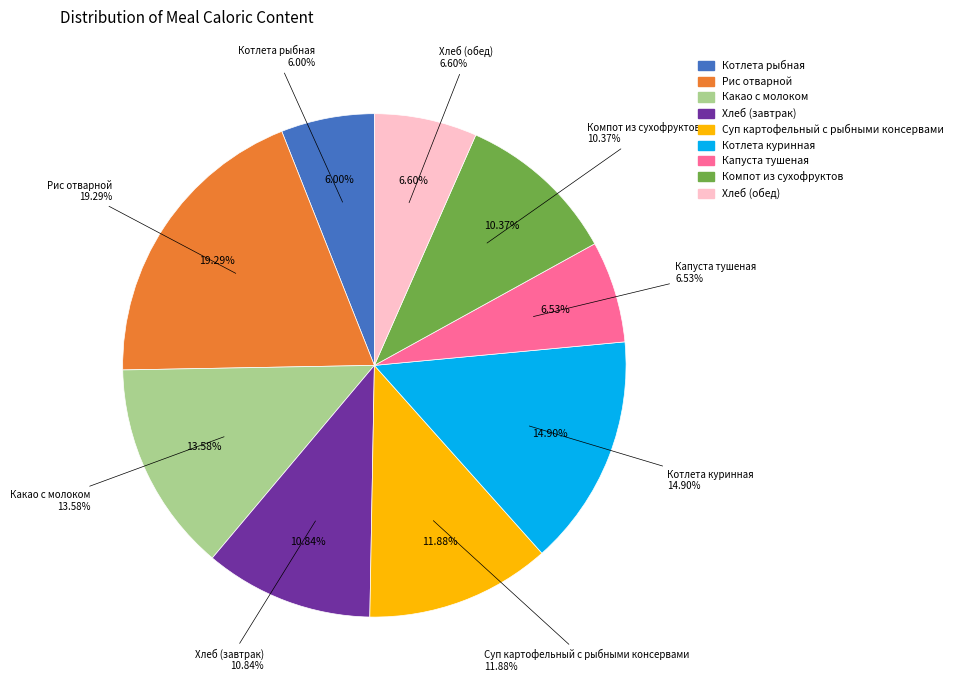

Is it true that Рис отварной is 19% of the pie?

True